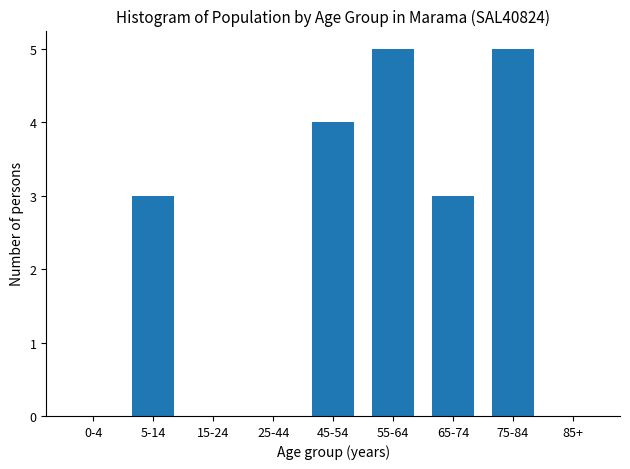

Reading right to left, transcribe all the data shown in this chart.

85+=0	75-84=5	65-74=3	55-64=5	45-54=4	25-44=0	15-24=0	5-14=3	0-4=0